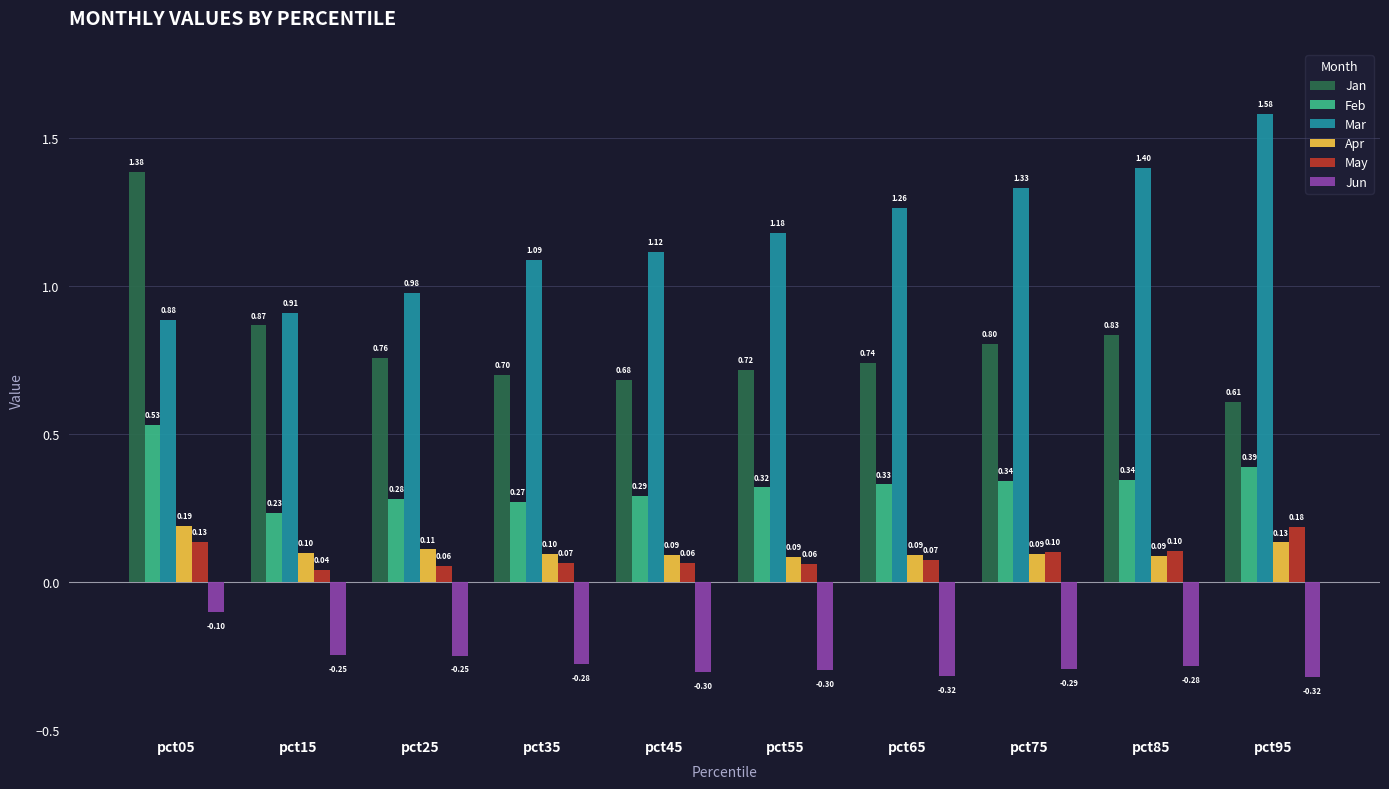

Does the chart contain stacked bars?

No